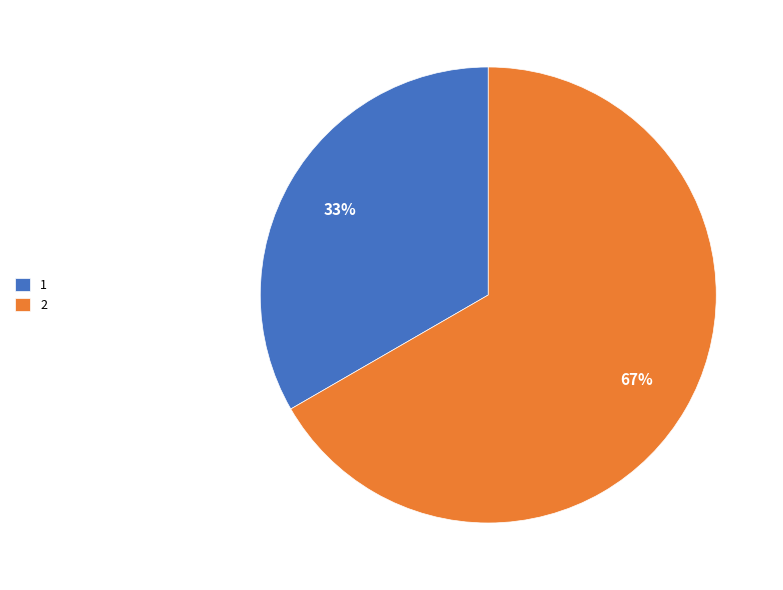

Which slice is the smallest?

1